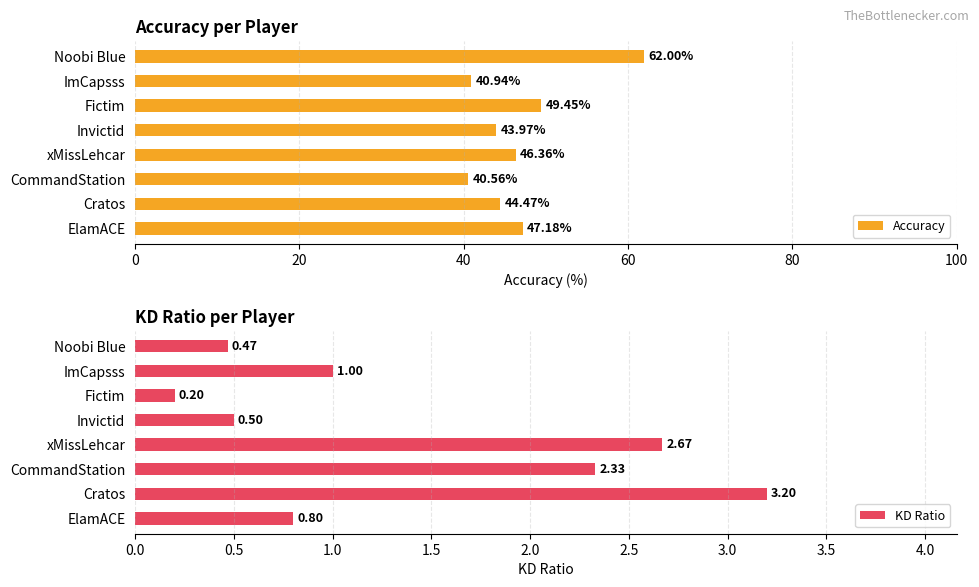

What is the sum of the KD Ratio values at CommandStation and Invictid?

2.8